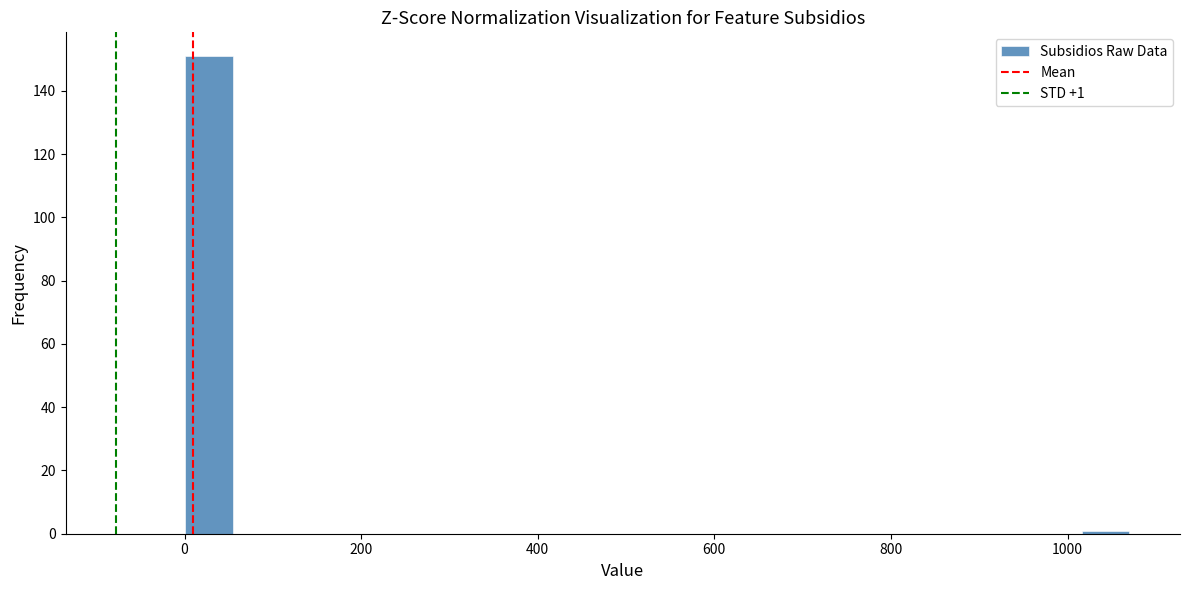

Around what value on the x-axis is the tallest bar? Give the approximate position of its centre, as read against the axis.

20